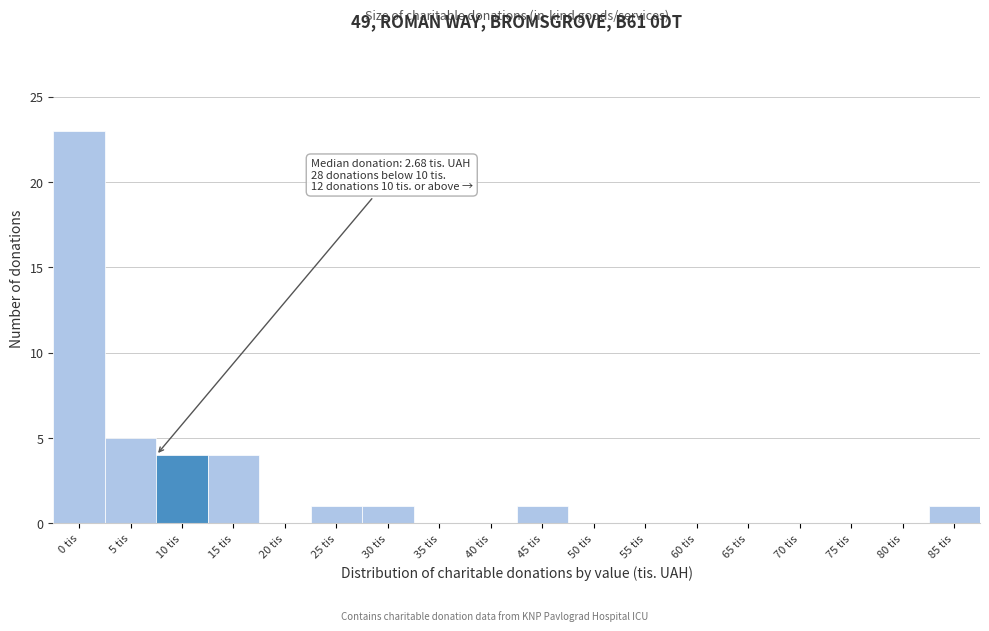

Reading right to left, transcribe all the data shown in this chart.

85 tis=1	80 tis=0	75 tis=0	70 tis=0	65 tis=0	60 tis=0	55 tis=0	50 tis=0	45 tis=1	40 tis=0	35 tis=0	30 tis=1	25 tis=1	20 tis=0	15 tis=4	10 tis=4	5 tis=5	0 tis=23